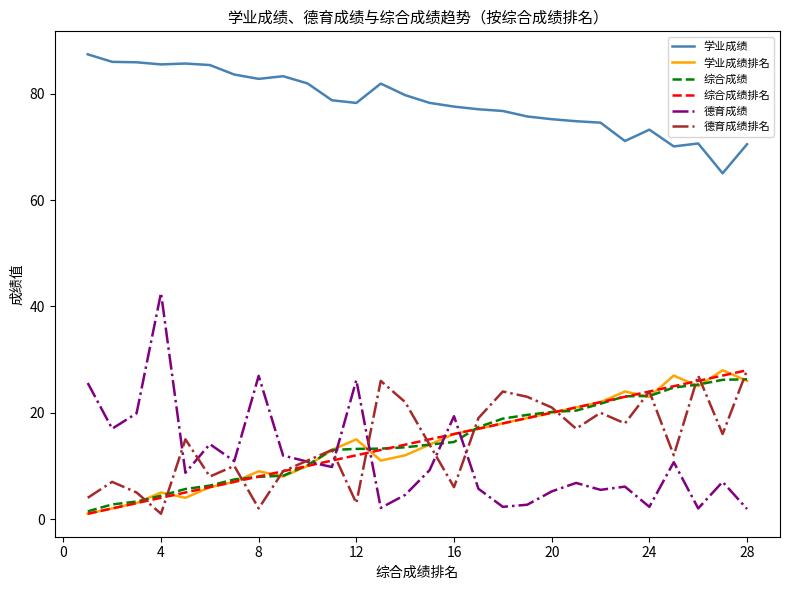

What is the maximum value for 学业成绩排名?

28.0